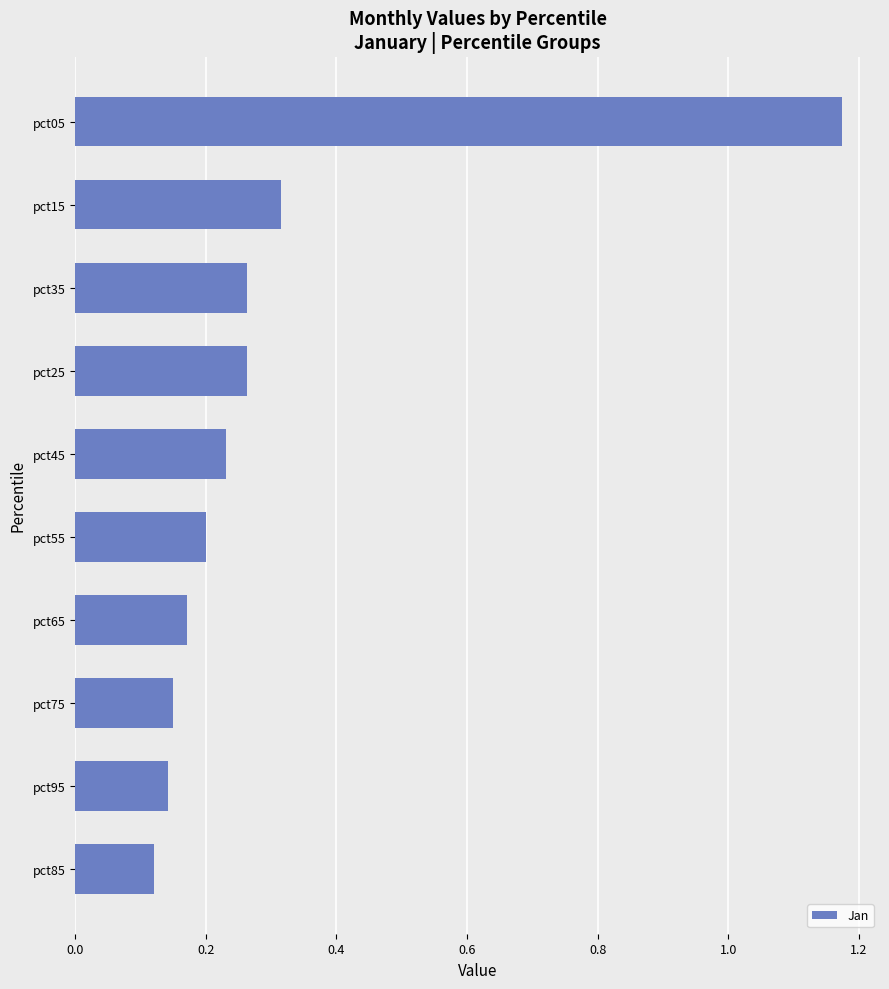

Is it true that the value at pct35 is 0.1?

False